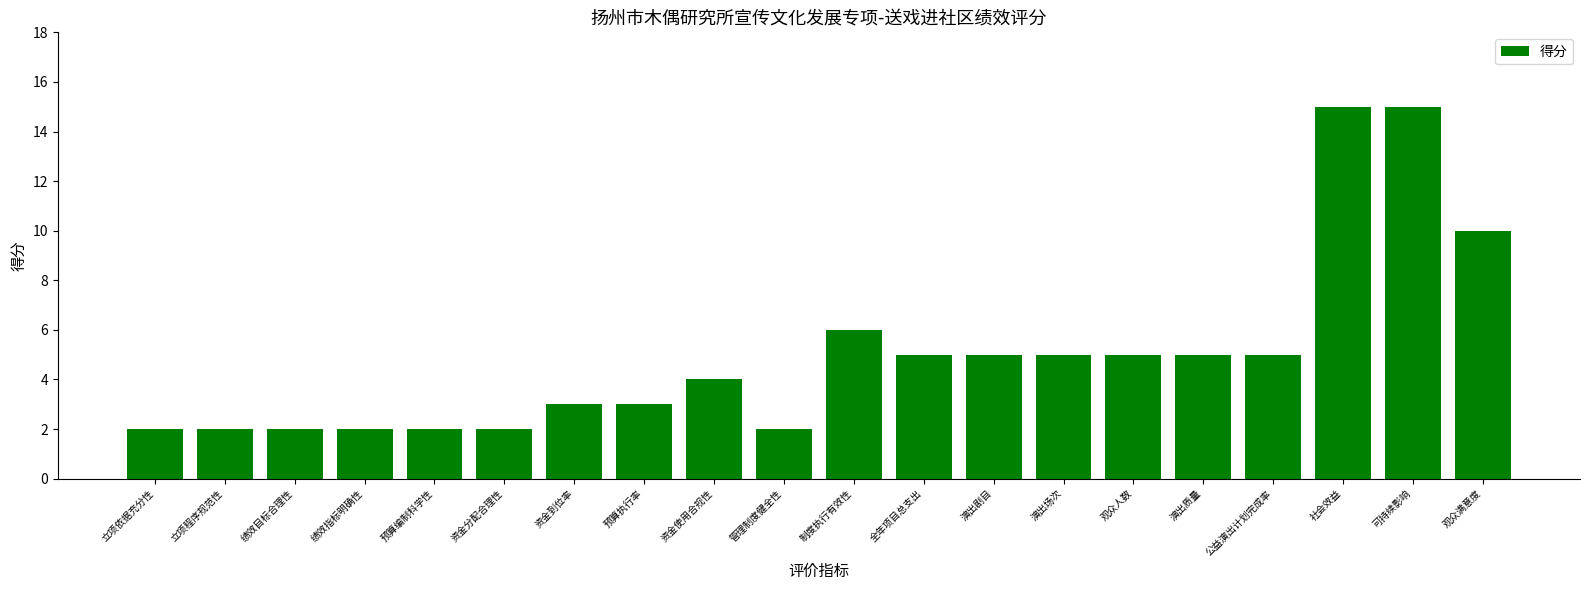

What is the ratio of the value at 资金使用合规性 to the value at 公益演出计划完成率?

0.8